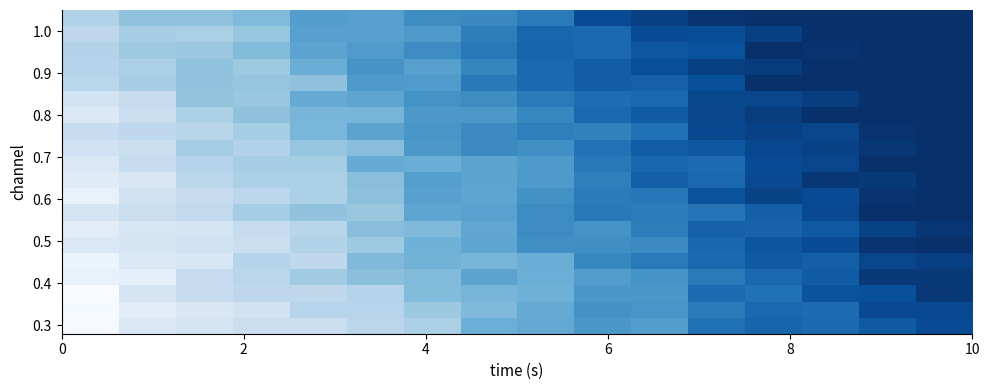

What is the maximum value shown in the chart?

1.1